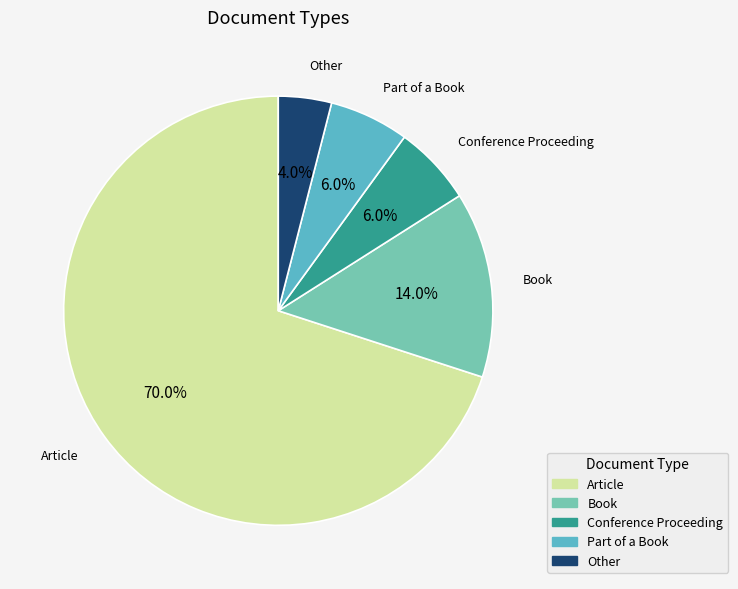

Approximately how many times larger is the value at Other compared to Book?

0.3